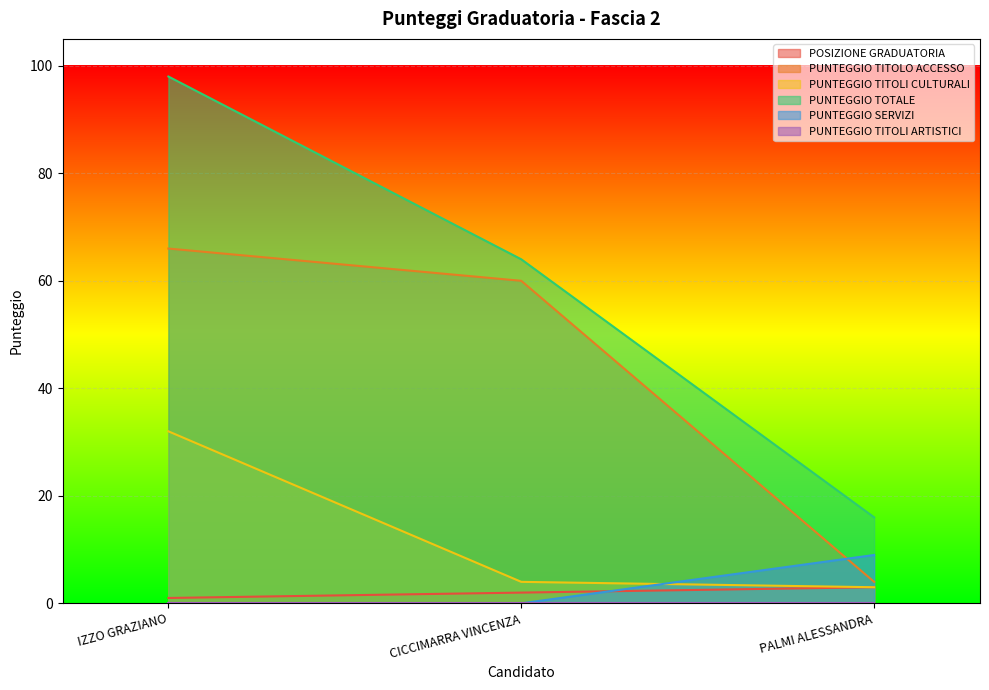

Where is POSIZIONE GRADUATORIA nearest to the value 2?

CICCIMARRA VINCENZA